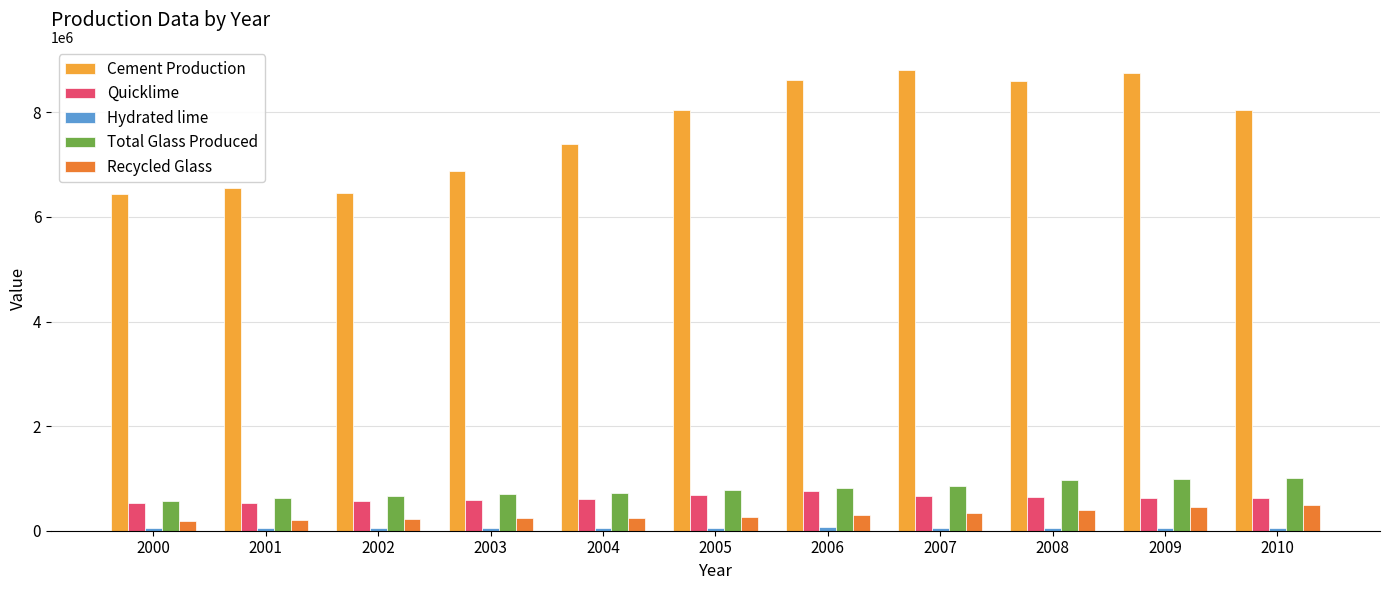

How many groups of bars are there?

11